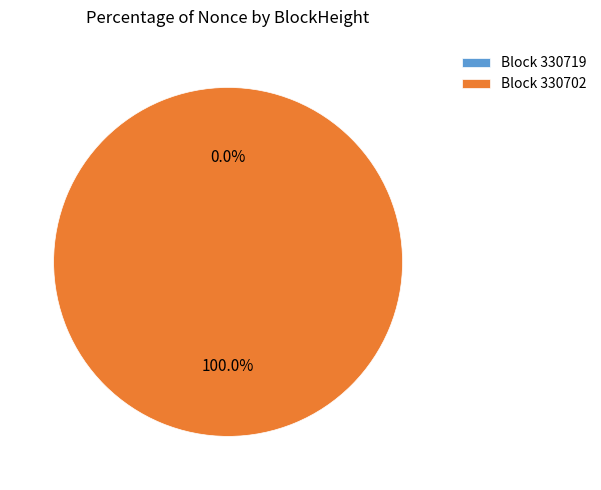

To the nearest percent, what is the difference between the 330702 and 330719 slice percentages?

100%